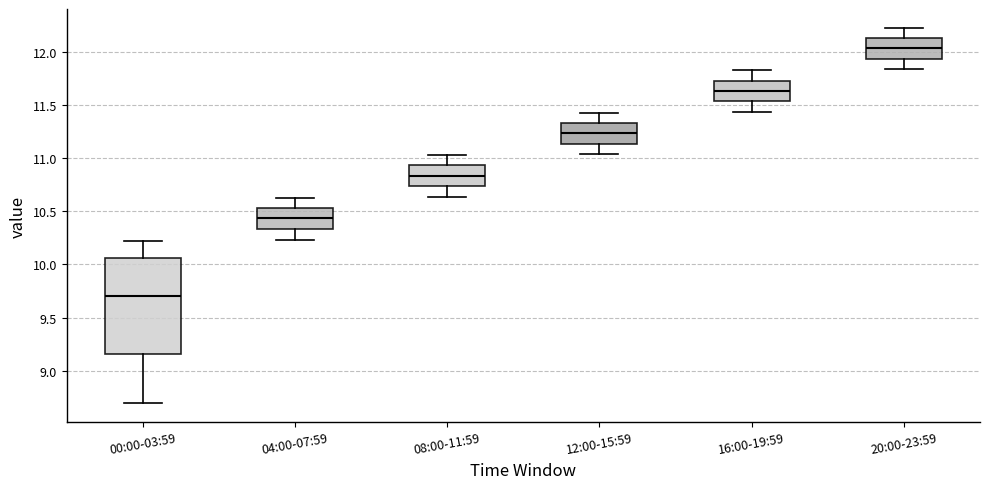

Reading left to right, read every box against the y-axis: the position of its median line, the range the box covers, and the ends of its whiskers. The values are not printed on the chart, so give them approximately, as read against the axis.

00:00-03:59: median 9.70, box 9.15 to 10.05, whiskers 8.70 to 10.20
04:00-07:59: median 10.45, box 10.35 to 10.55, whiskers 10.25 to 10.65
08:00-11:59: median 10.85, box 10.75 to 10.95, whiskers 10.65 to 11.05
12:00-15:59: median 11.25, box 11.15 to 11.35, whiskers 11.05 to 11.45
16:00-19:59: median 11.65, box 11.55 to 11.75, whiskers 11.45 to 11.85
20:00-23:59: median 12.05, box 11.95 to 12.15, whiskers 11.85 to 12.25